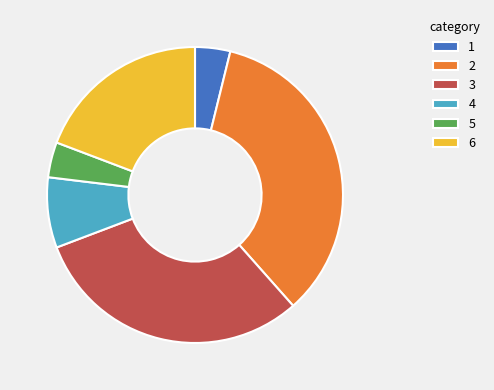

What is the ratio of the value at 4 to the value at 6?

0.4